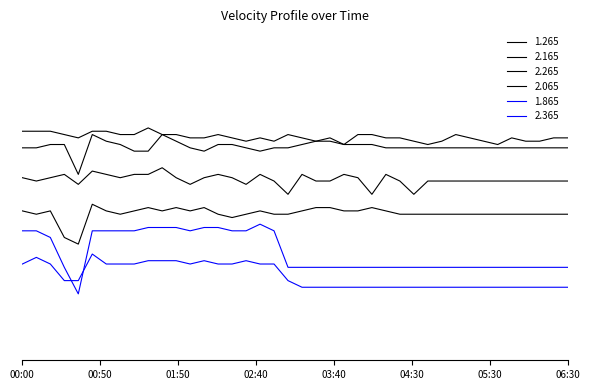

Does the chart have visible grid lines?

No